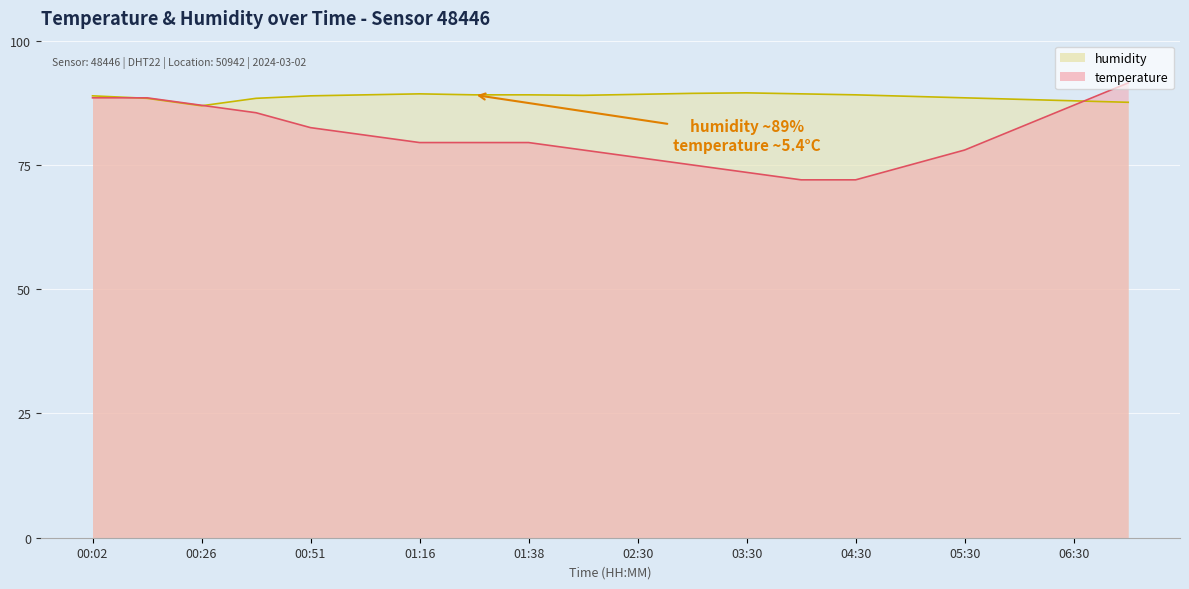

What is the lowest value of the temperature series?

72.0